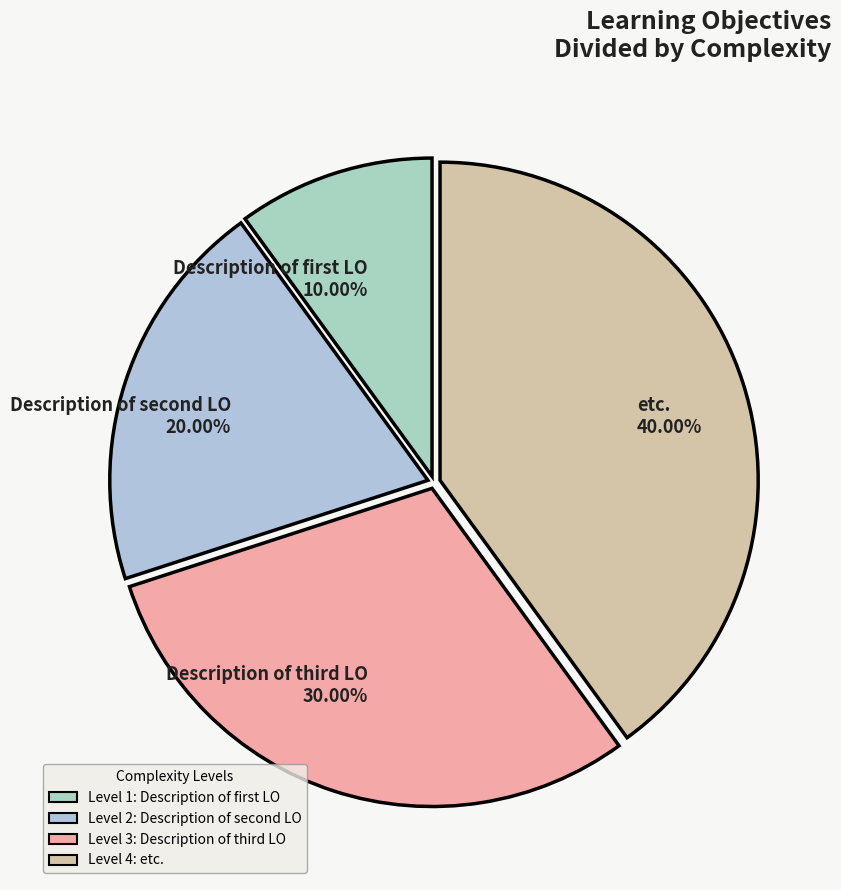

To the nearest percent, what is the average slice percentage?

25%